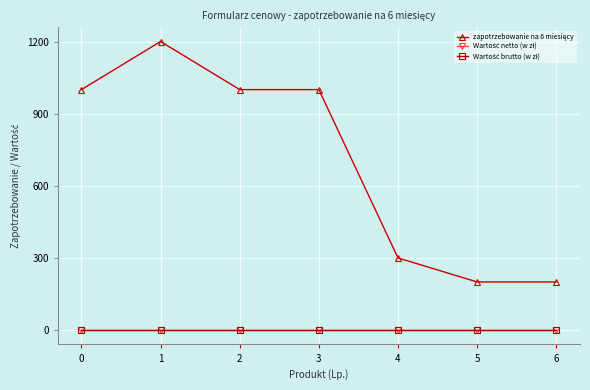

Does the chart have visible grid lines?

Yes